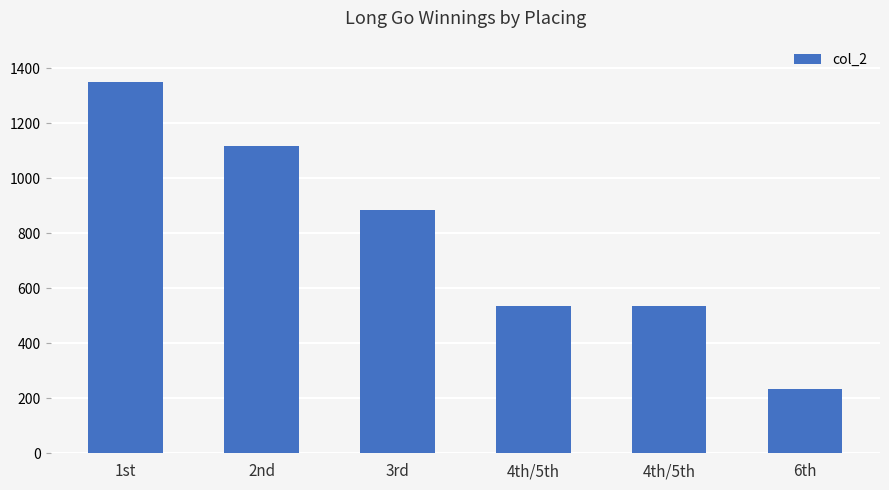

Rank the categories by value from highest to lowest.

1st, 2nd, 3rd, 4th/5th, 4th/5th, 6th